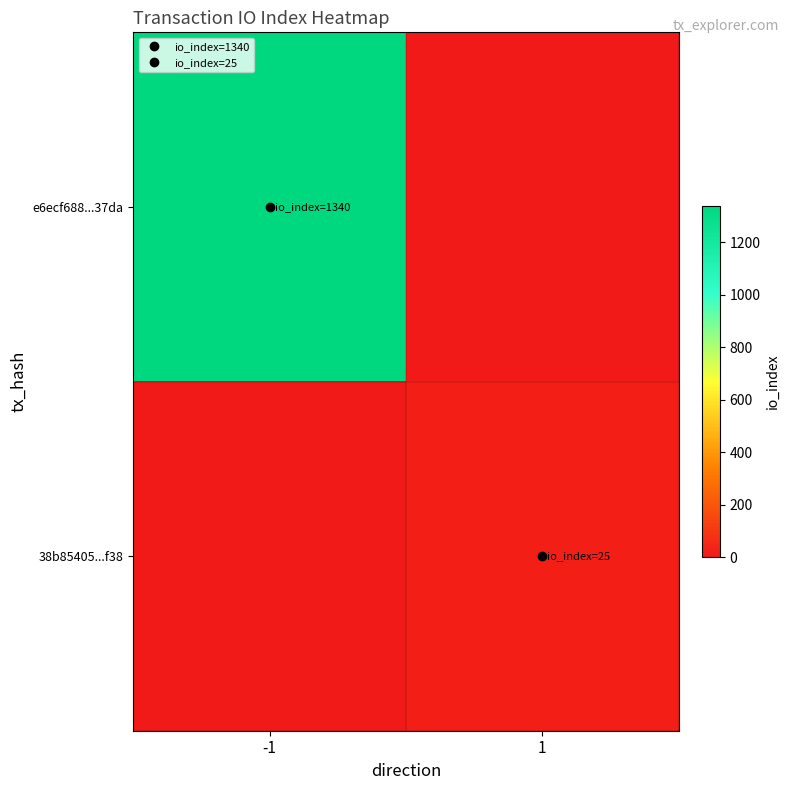

List the series in order of their overall mean, highest first.

e6ecf688...37da, 38b85405...f38